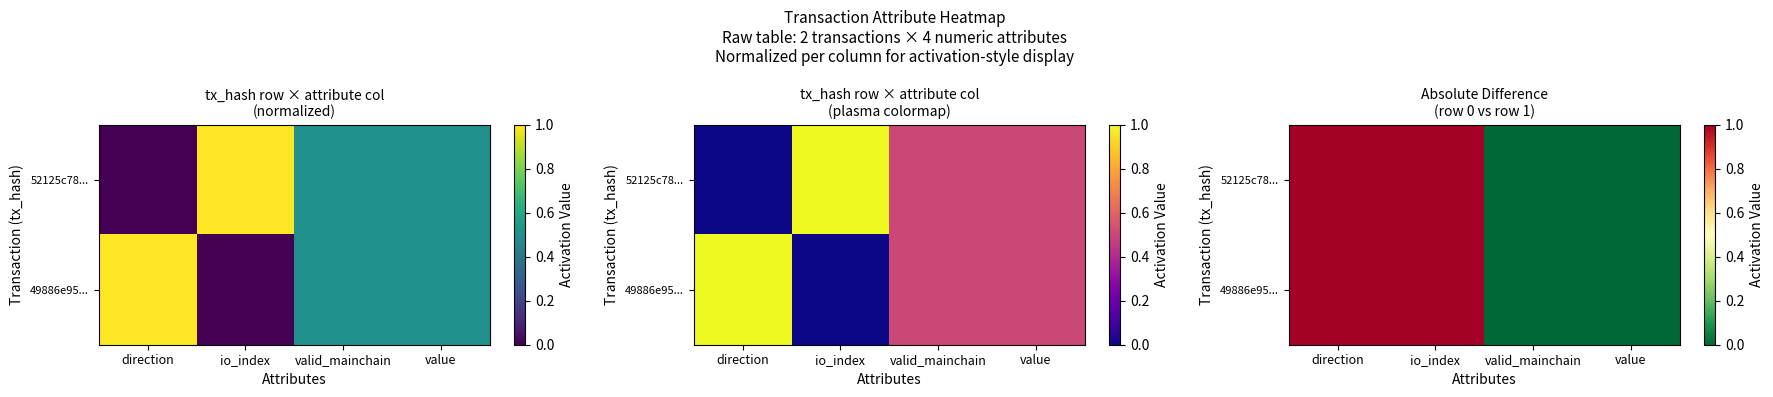

Which series has the largest total across all categories?

52125c78...